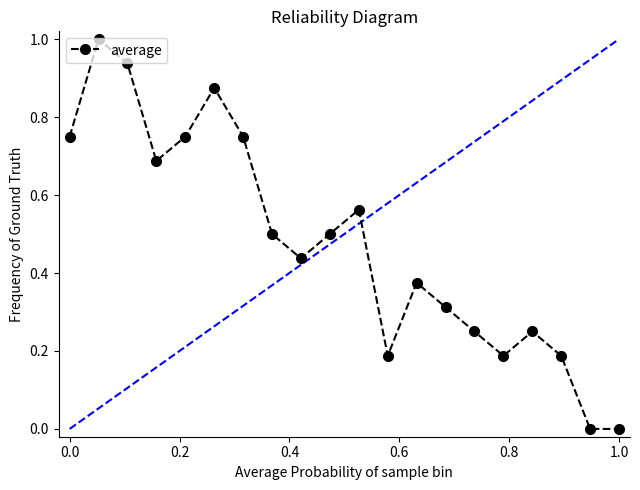

What is the difference between the maximum and minimum values?

1.0